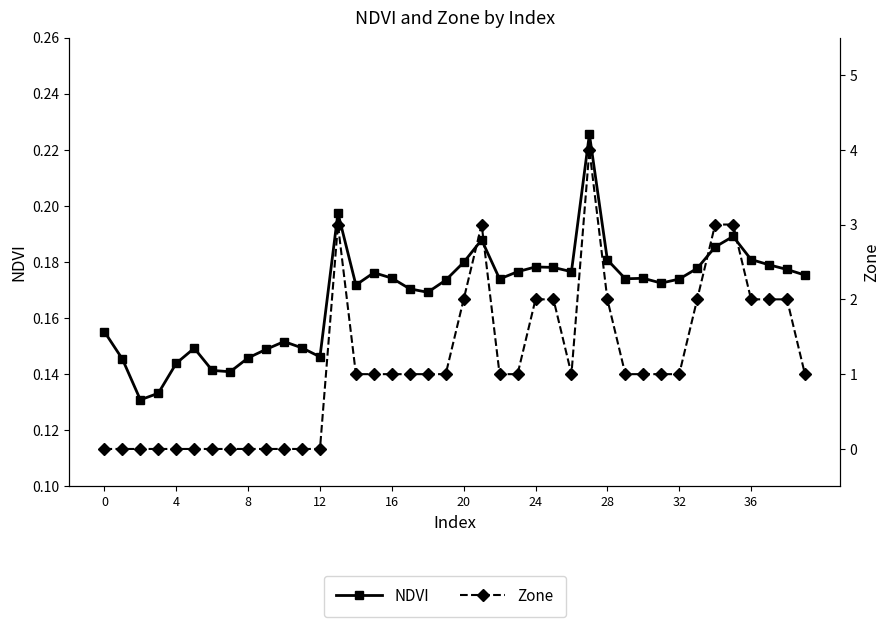

What is the total value across all series at 20?

0.1